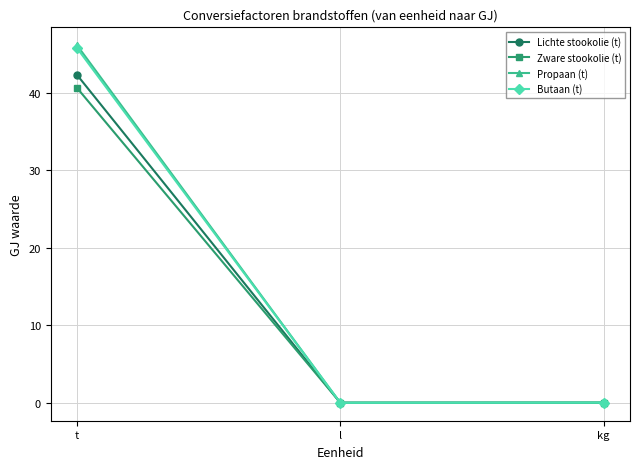

At how many categories does at least one series exceed 28?

1